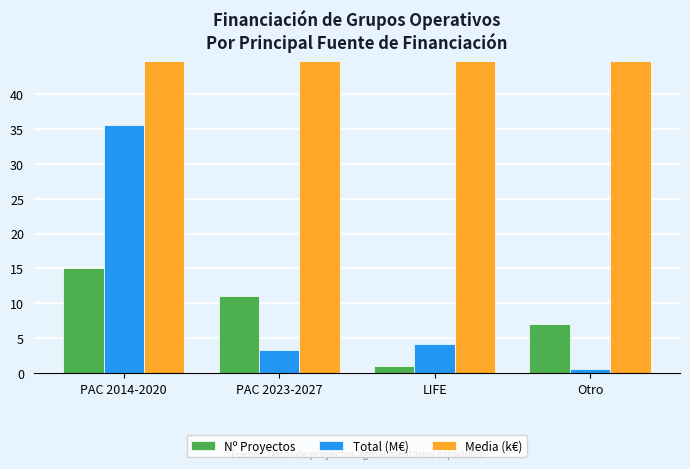

How many values in the Total (M€) series exceed 4?

2